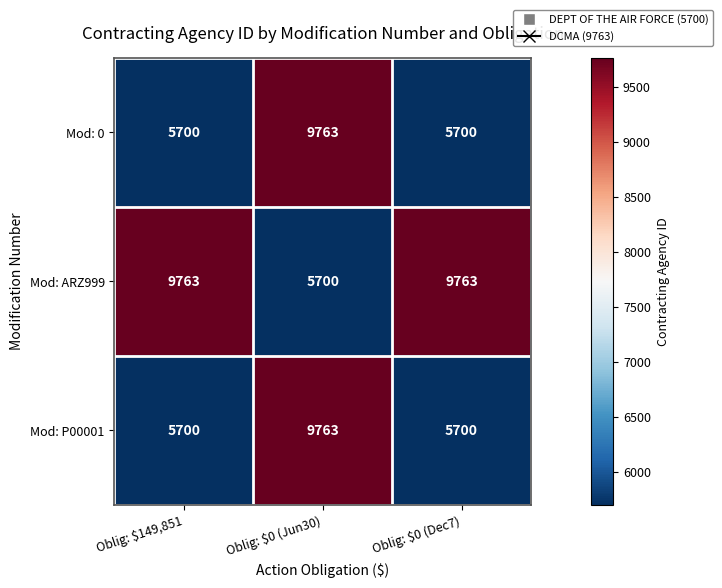

What is the difference between the maximum and minimum values in the Mod: 0 series?

4063